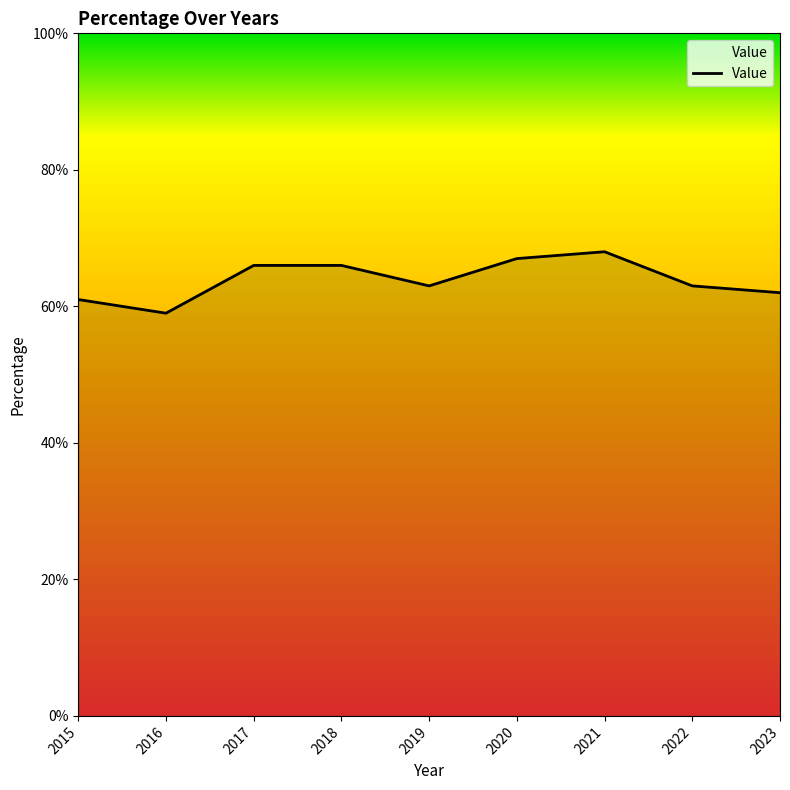

What is the value of the 9th point from the left?

0.6